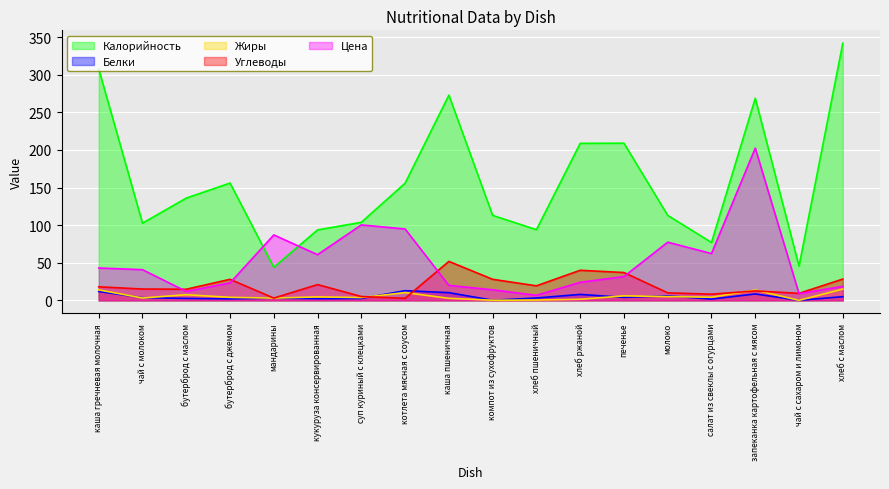

Rank the categories by Калорийность value from lowest to highest.

мандарины, чай с сахаром и лимоном, салат из свеклы с огурцами, кукуруза консервированная, хлеб пшеничный, чай с молоком, суп куриный с клецками, компот из сухофруктов, молоко, бутерброд с маслом, котлета мясная с соусом, бутерброд с джемом, хлеб ржаной, печенье, запеканка картофельная с мясом, каша пшеничная, каша гречневая молочная, хлеб с маслом